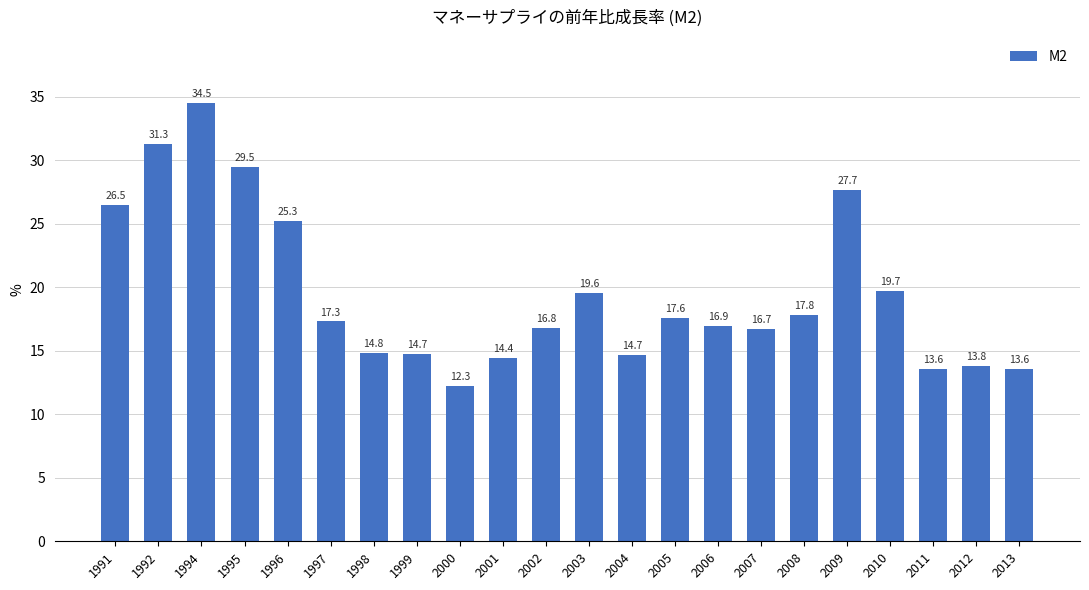

How many data points are above 17?

11